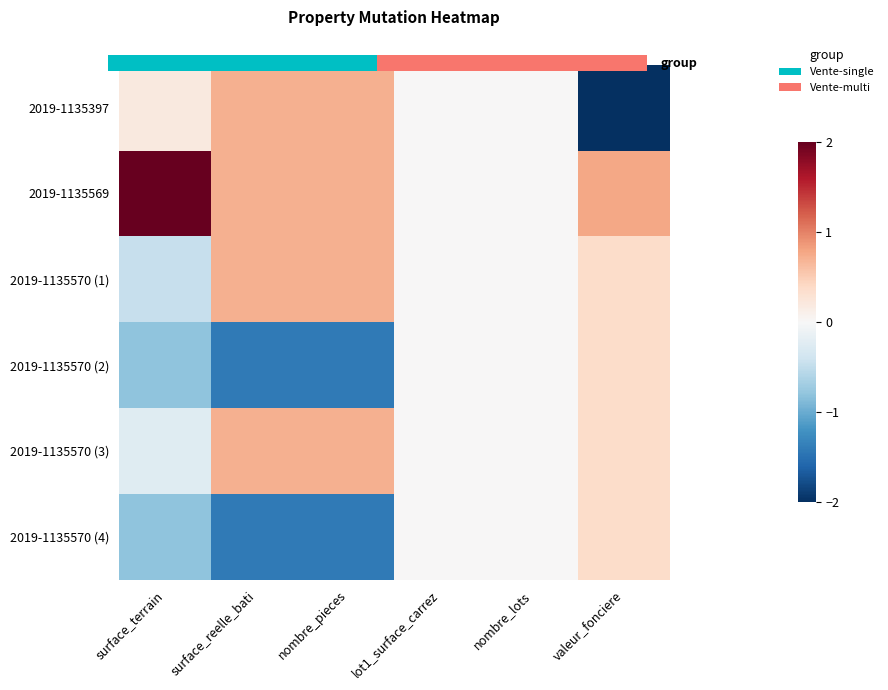

How many 2019-1135570 (4) values are between -1 and 0?

3